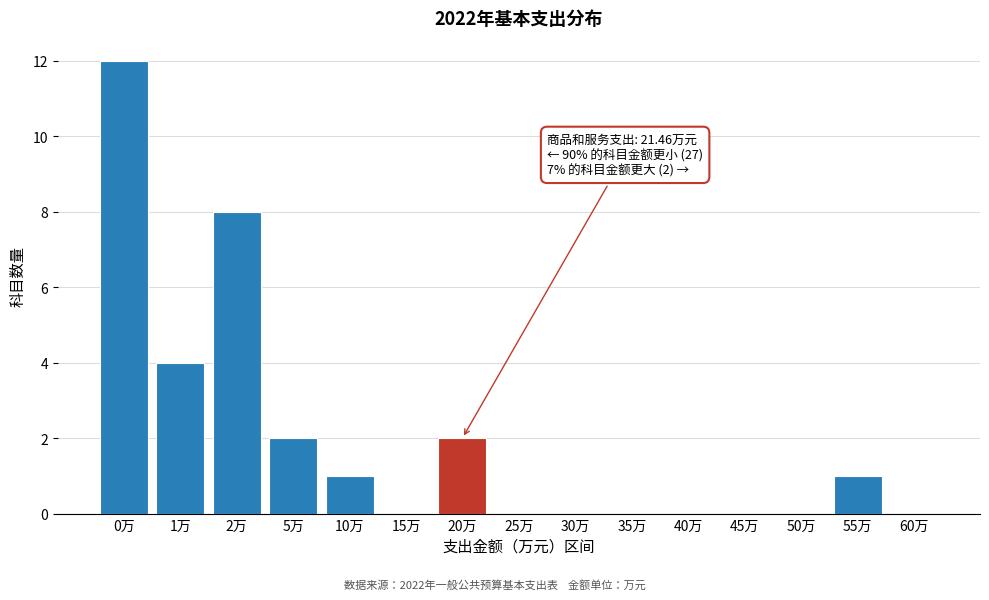

Reading left to right, what are all the values shown in this chart?

0万=12	1万=4	2万=8	5万=2	10万=1	15万=0	20万=2	25万=0	30万=0	35万=0	40万=0	45万=0	50万=0	55万=1	60万=0